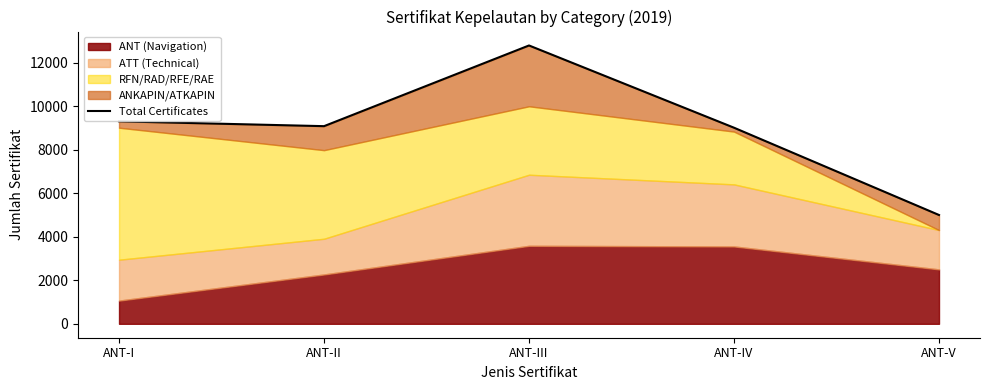

What is the label of the 5th point from the left?

ANT-V